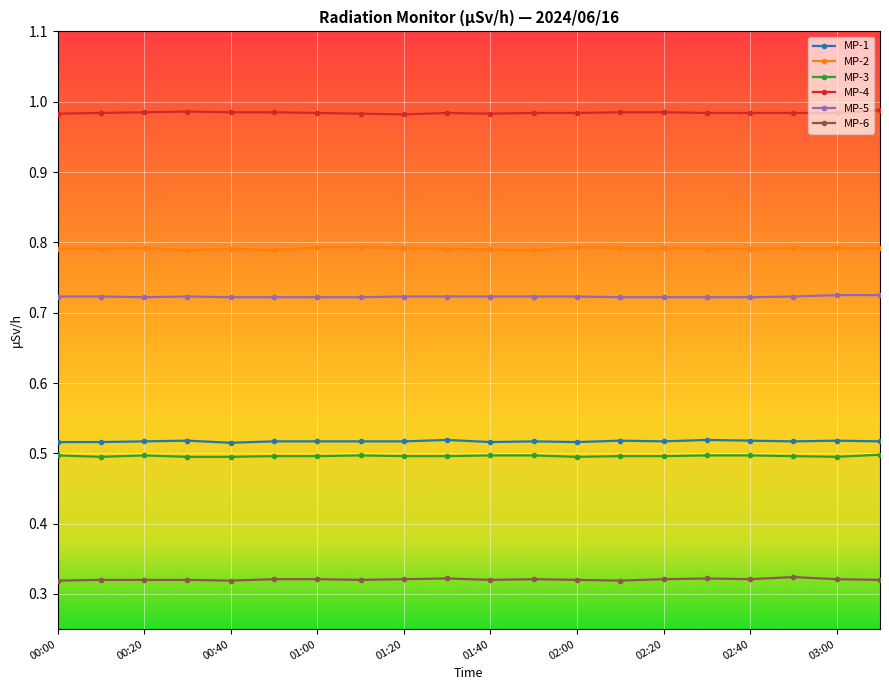

What is the sum of all MP-6 values?

6.4